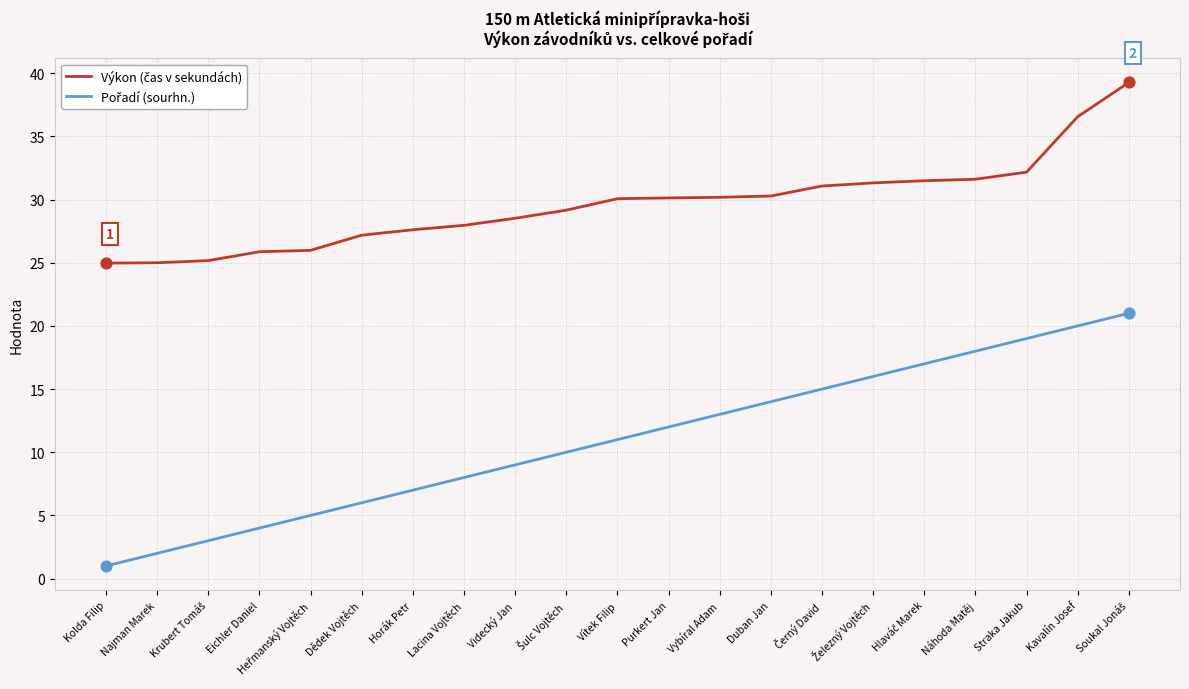

What position from the right is Duban Jan?

8